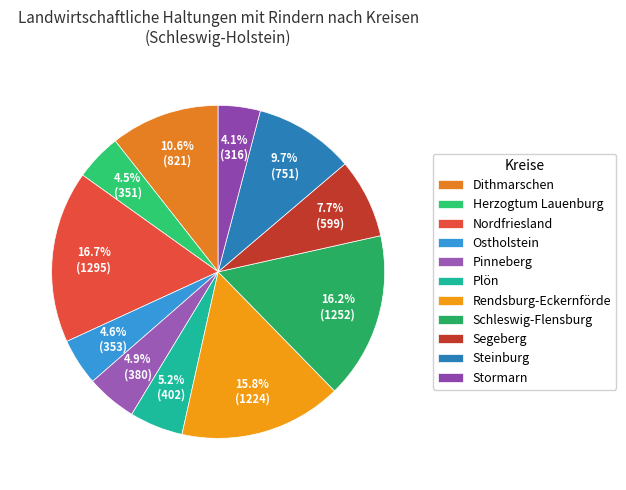

What percentage do Steinburg and Segeberg together represent?

17.4%